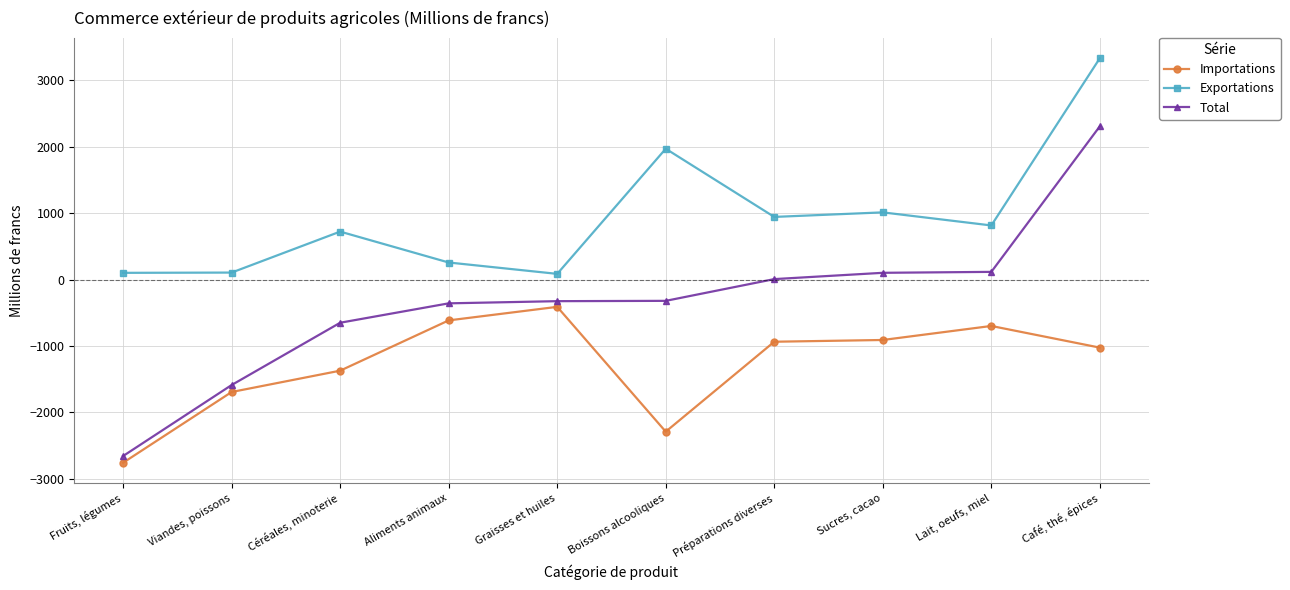

The Importations series shows -2756.7 at Fruits, légumes. True or false?

True